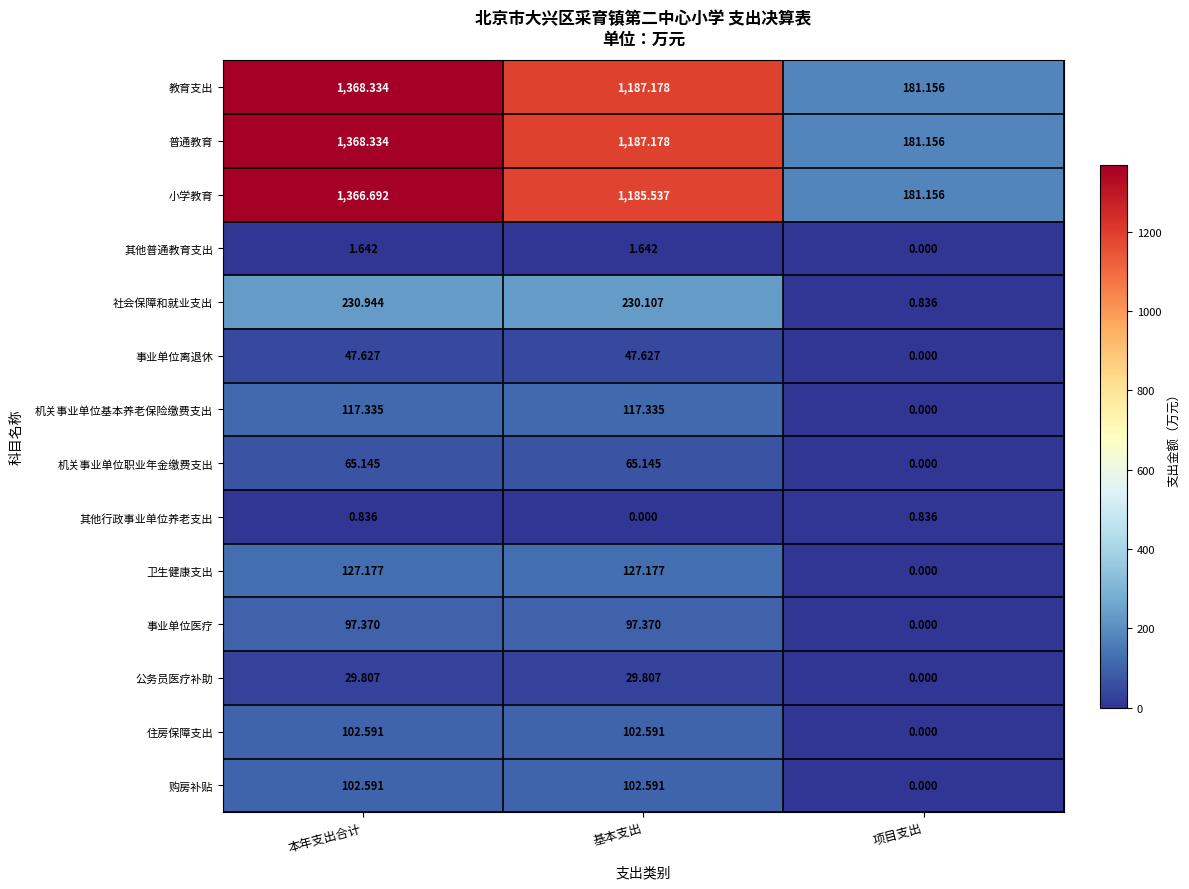

Where is 公务员医疗补助 nearest to the value 14?

项目支出